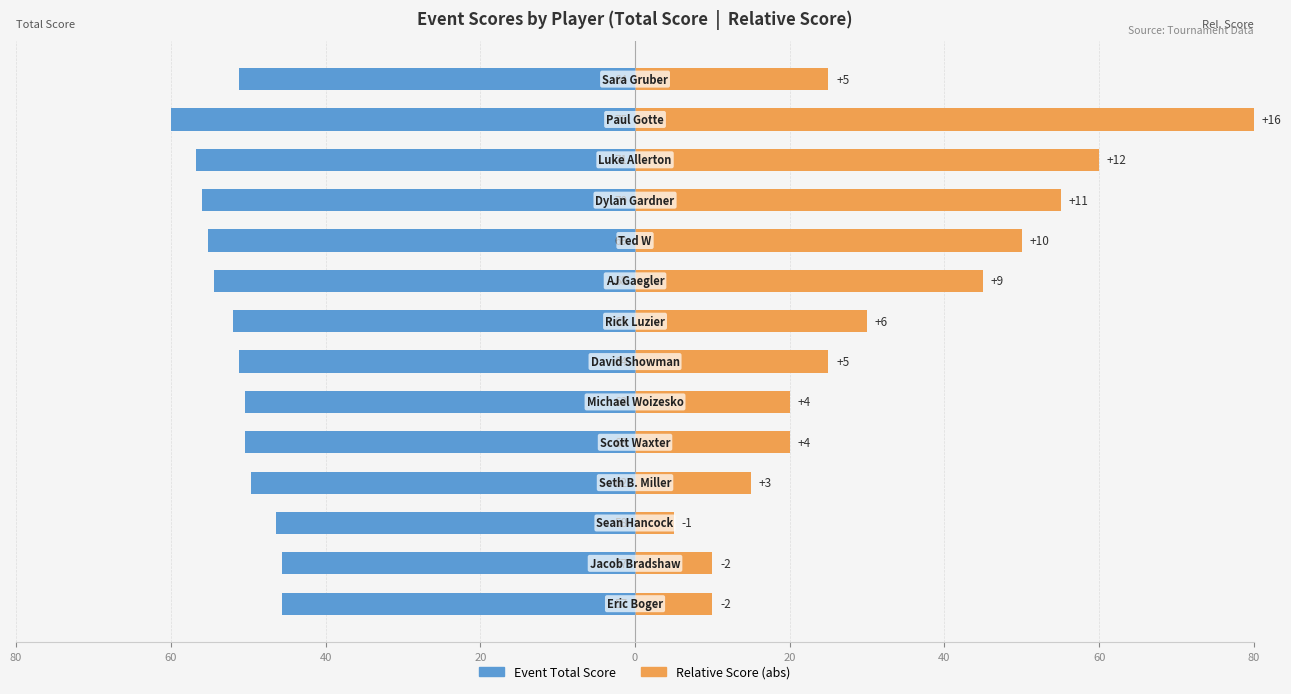

The value of Event Total Score at 80 is -18.7. True or false?

False